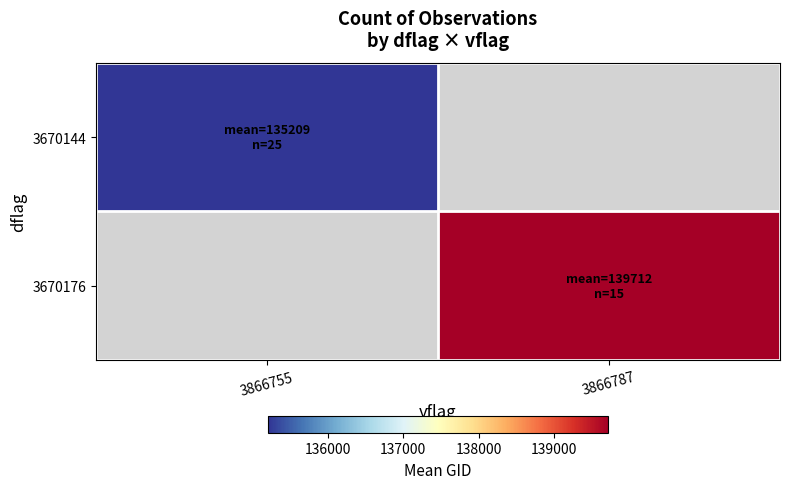

What is the minimum value for 3670144?

135209.4